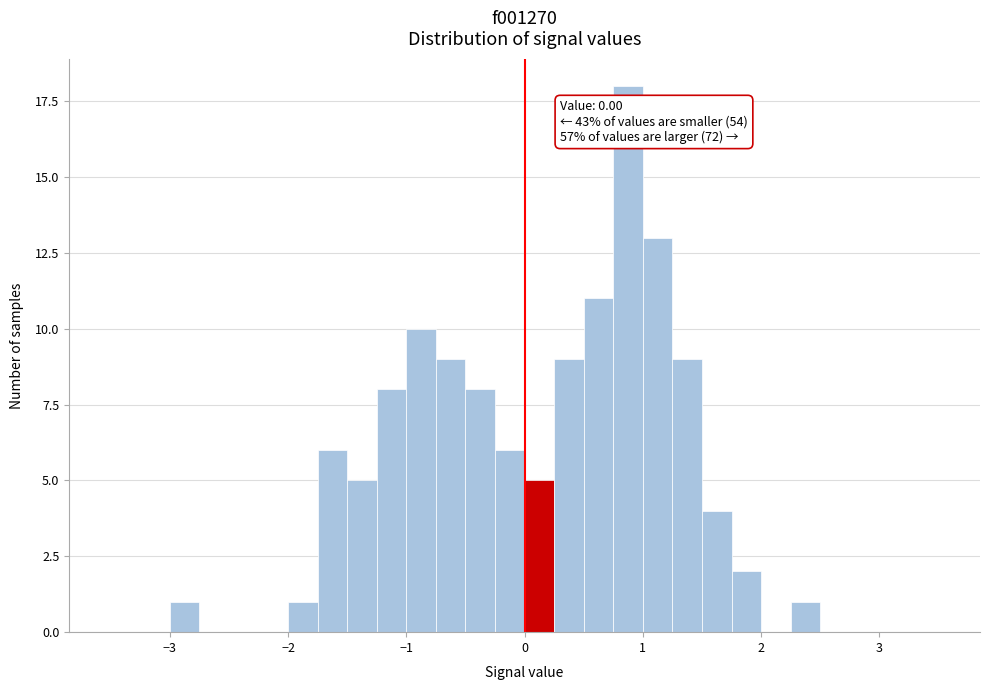

Around what value on the x-axis is the tallest bar? Give the approximate position of its centre, as read against the axis.

0.9